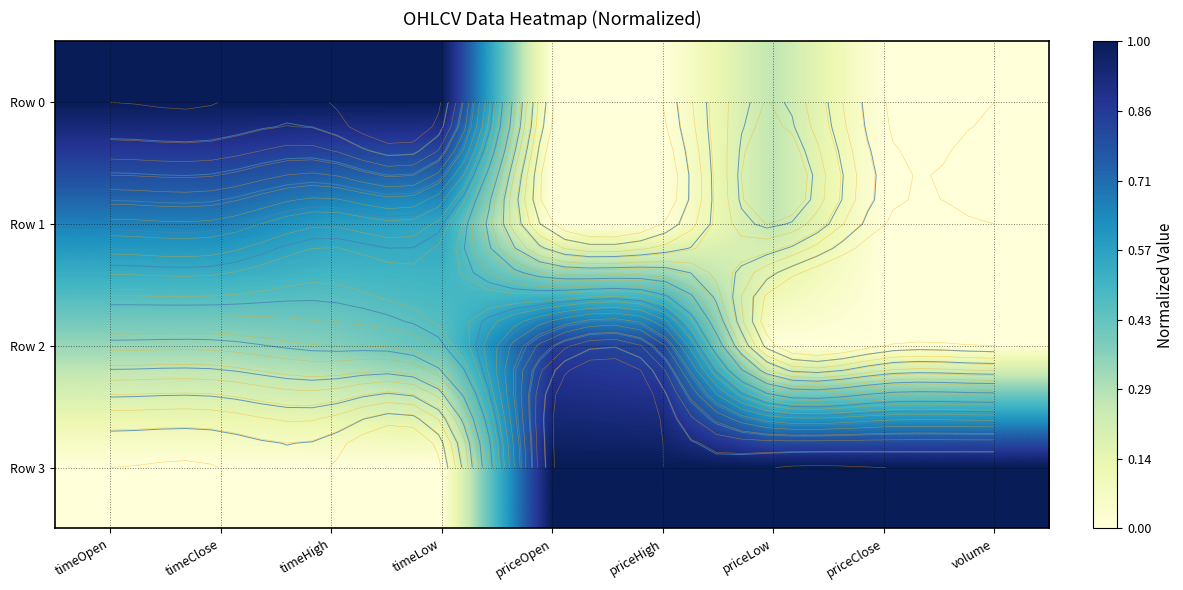

What is the average value of the Row 1 series?

0.3